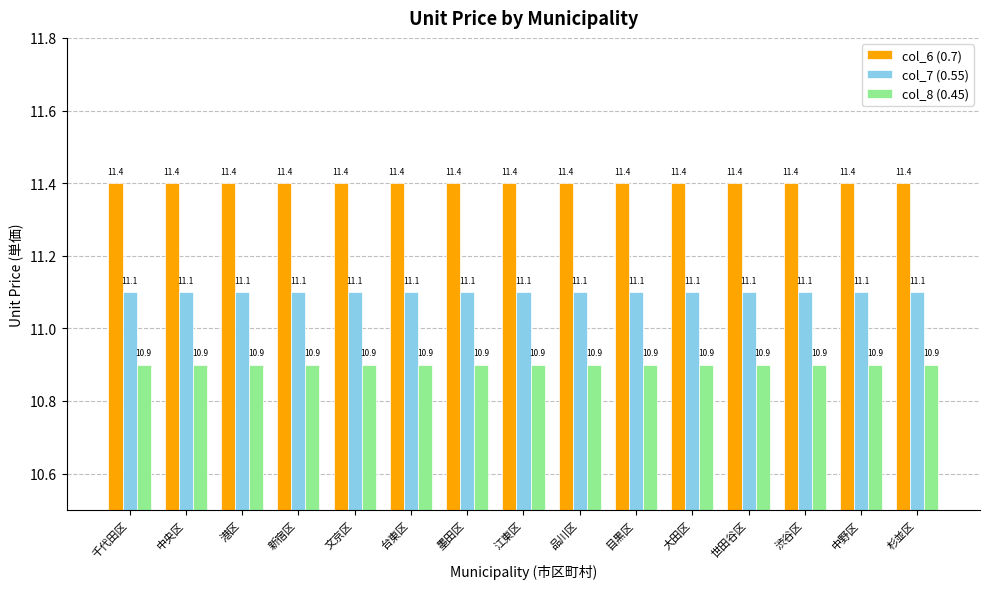

How many groups of bars are there?

15